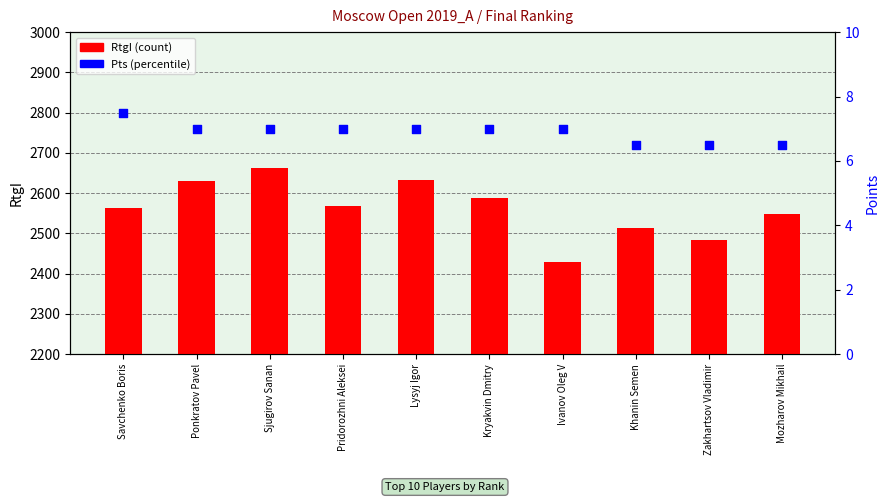

Which series contains the lowest Y value?

Pts